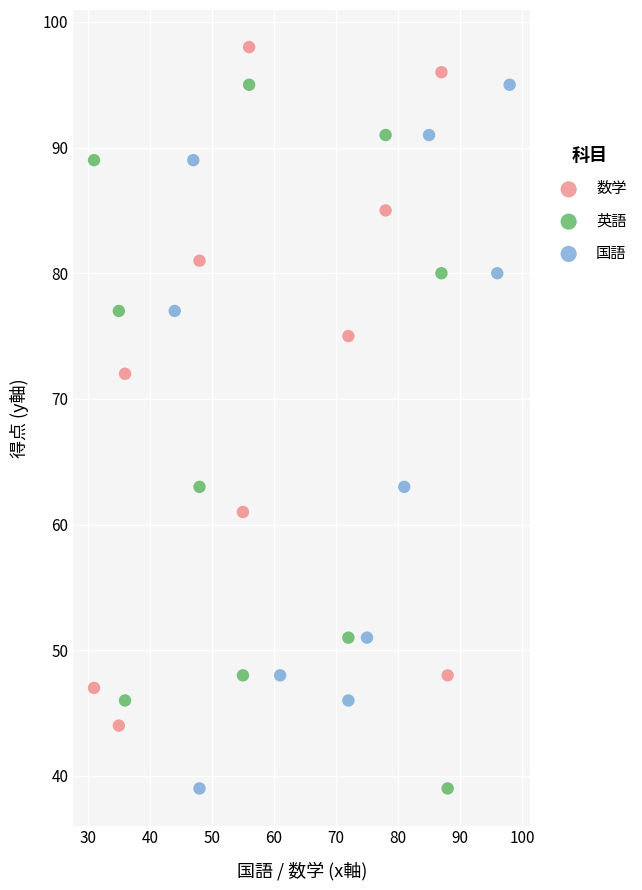

Which series reaches the maximum Y coordinate?

数学